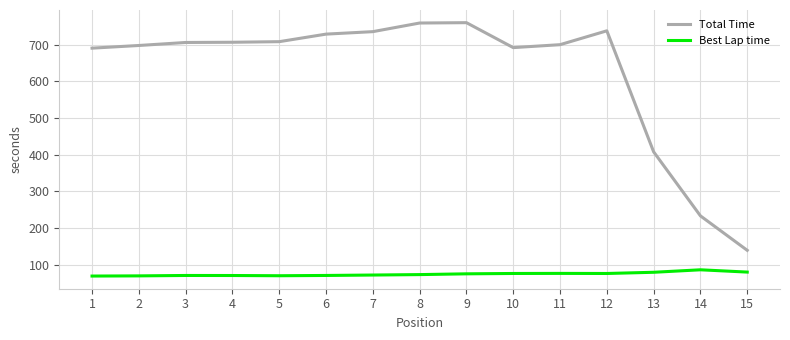

True or false: Best Lap time and Total Time cross at least once.

False